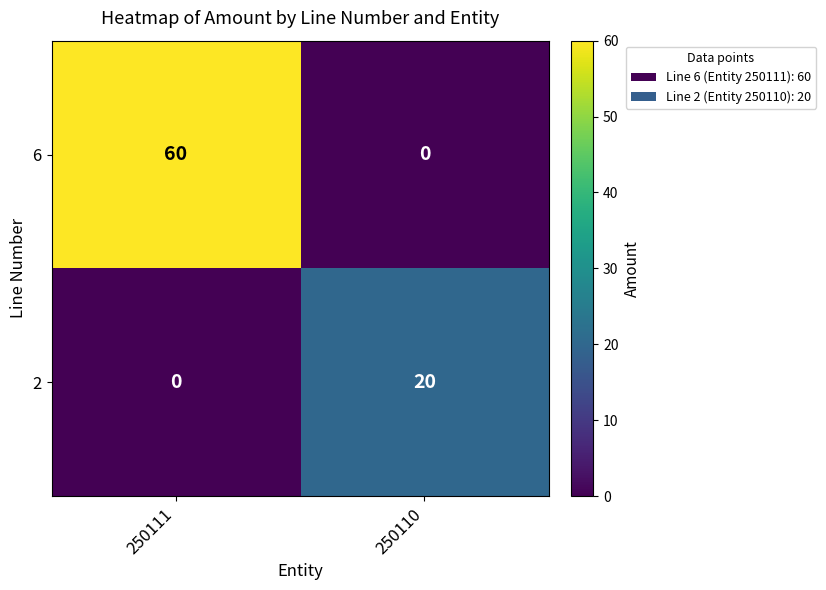

What is the difference between the maximum and minimum values in the 2 series?

20